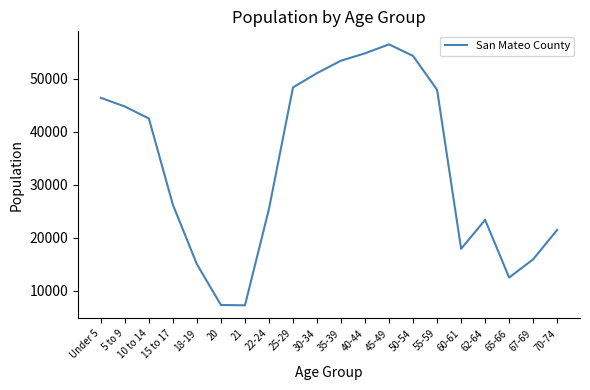

What is the maximum value shown in the chart?

56424